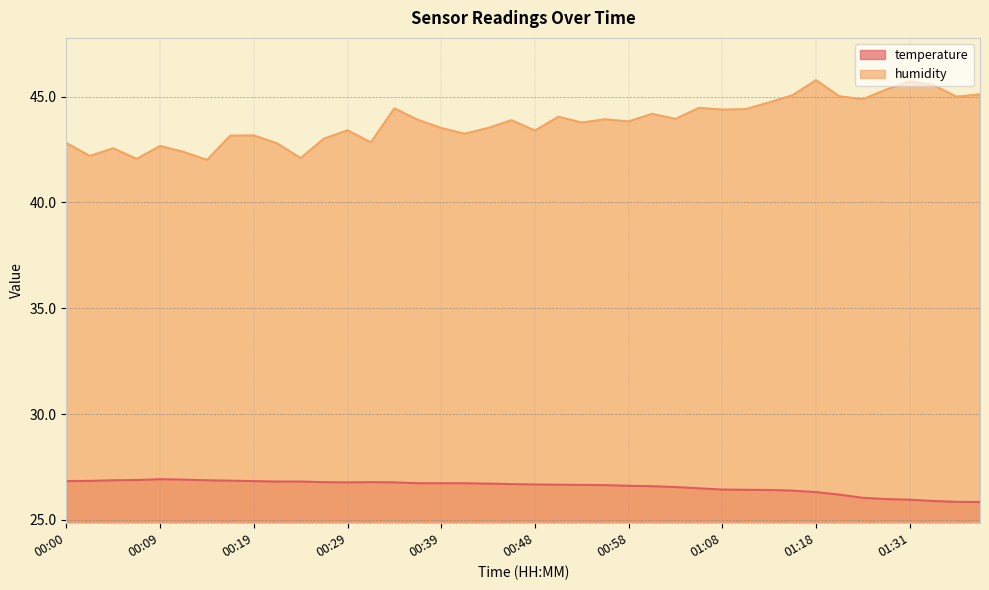

What is the label of the 21st point from the left?

00:48